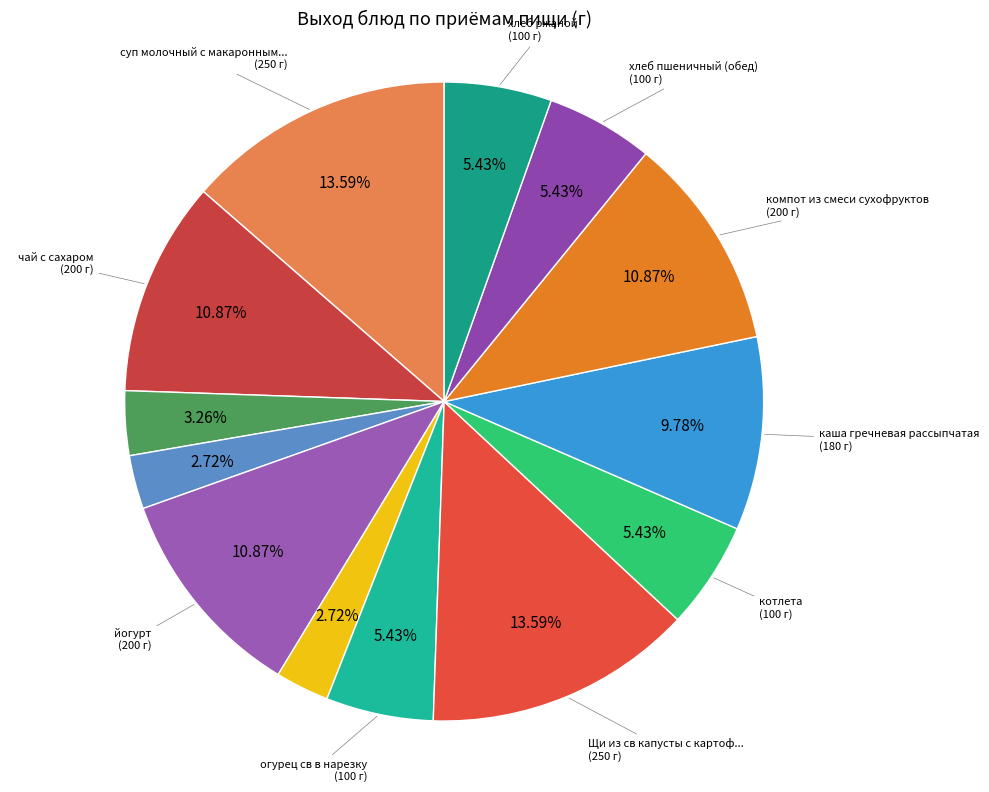

What is the largest slice in the pie chart?

суп молочный с макаронными изделиями